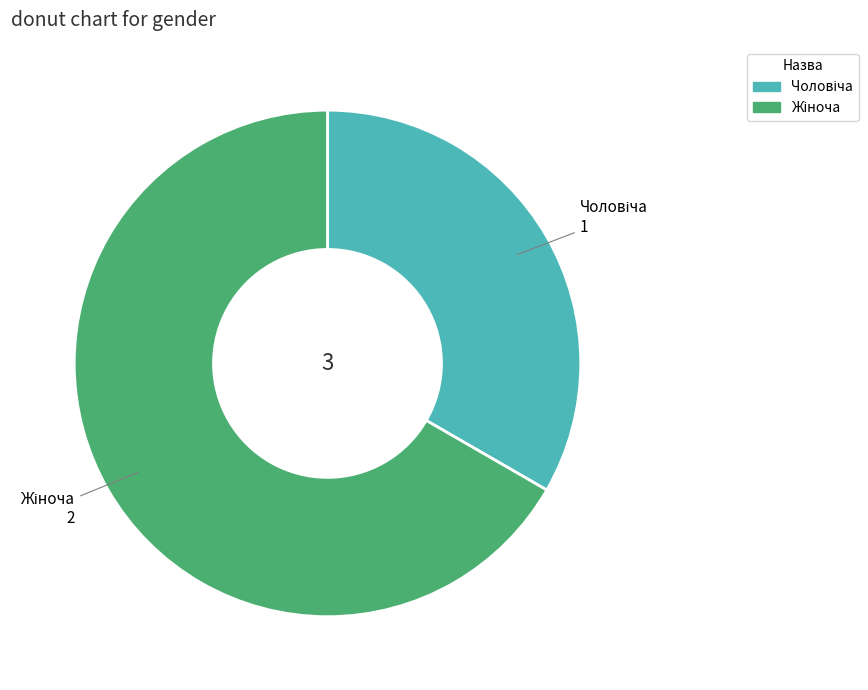

Is there any slice that represents more than half of the pie?

Yes